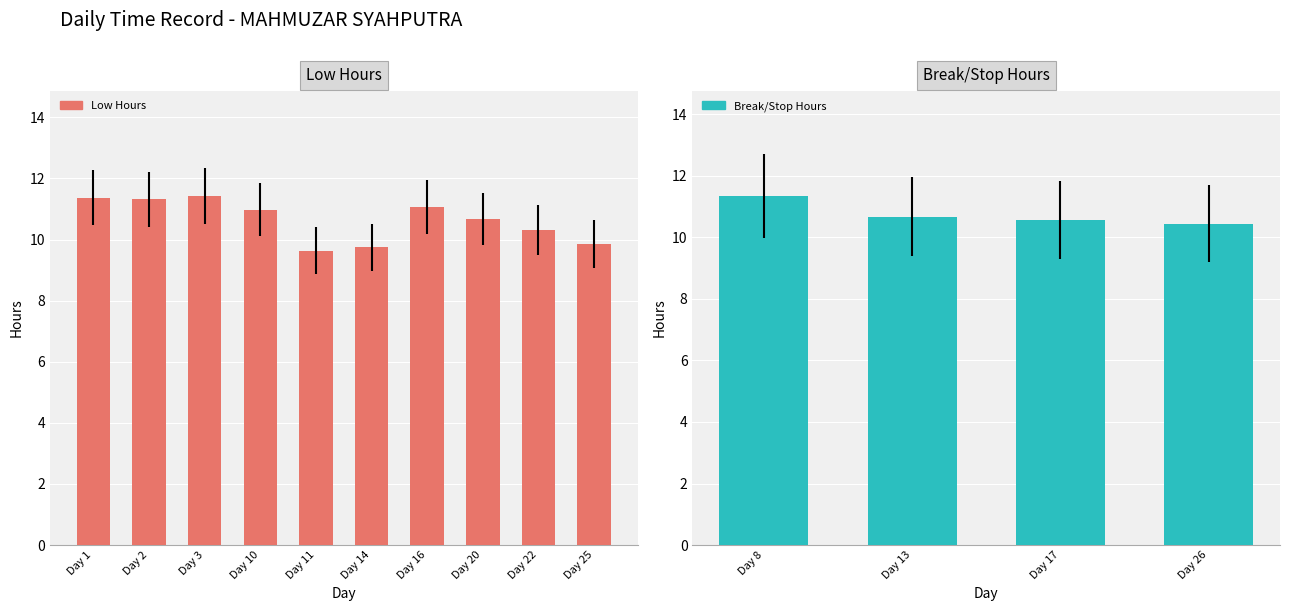

Reading left to right, transcribe all the data shown in this chart.

Low (Hours): 11.4	11.3	11.4	0.0	0.0	0.0	0.0	11.0	9.6	0.0	0.0	9.7	11.1	0.0	10.7	10.3	9.8	0.0
Break Total: 0.0	0.0	0.0	0.0	0.0	11.3	0.0	0.0	0.0	0.0	10.7	0.0	0.0	10.6	0.0	0.0	0.0	10.4